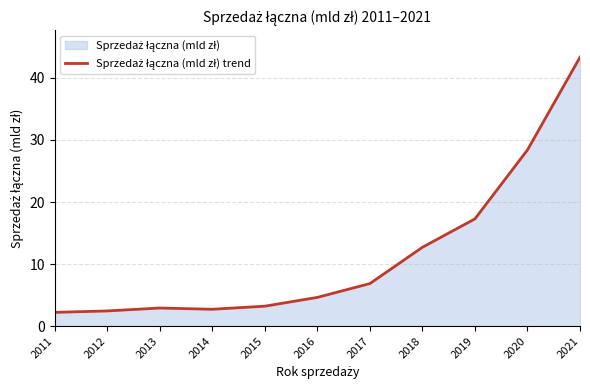

How many points are lower than both their immediate neighbors (excluding endpoints)?

1